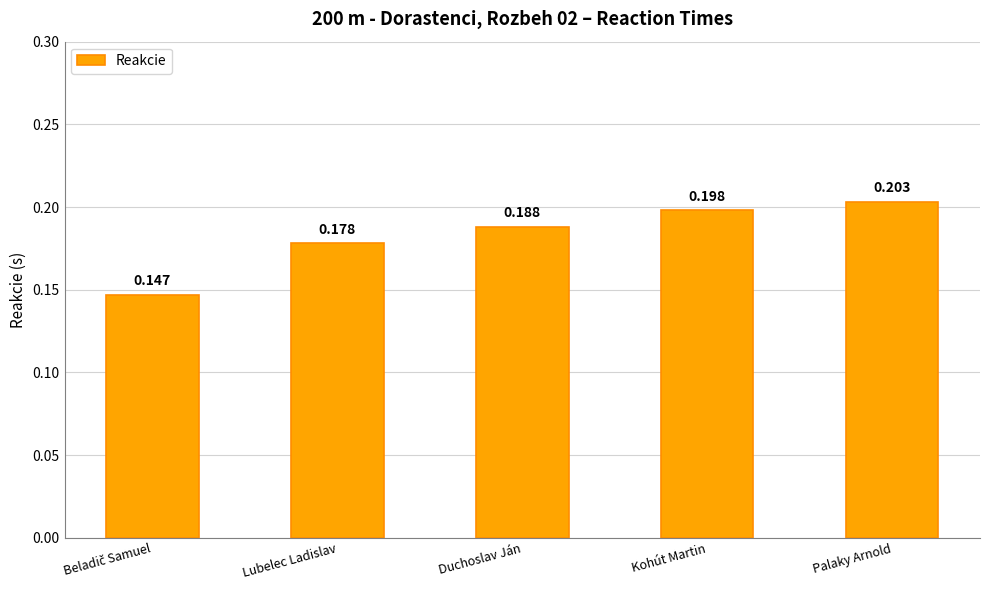

What is the label of the 4th bar from the right?

Lubelec Ladislav